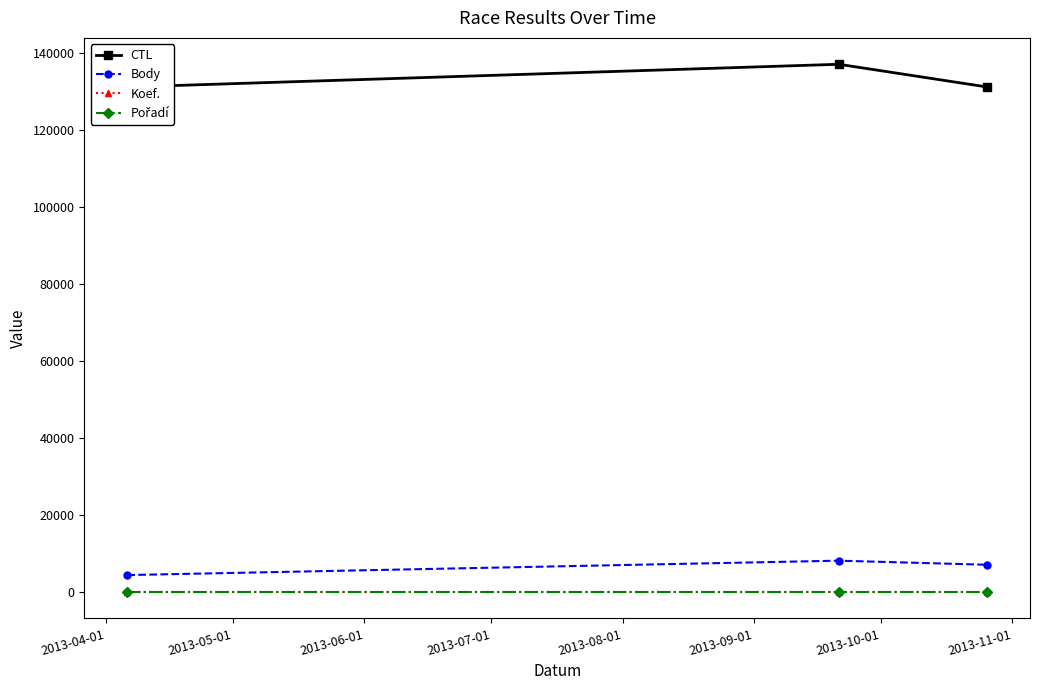

What is the sum of all CTL values?

399243